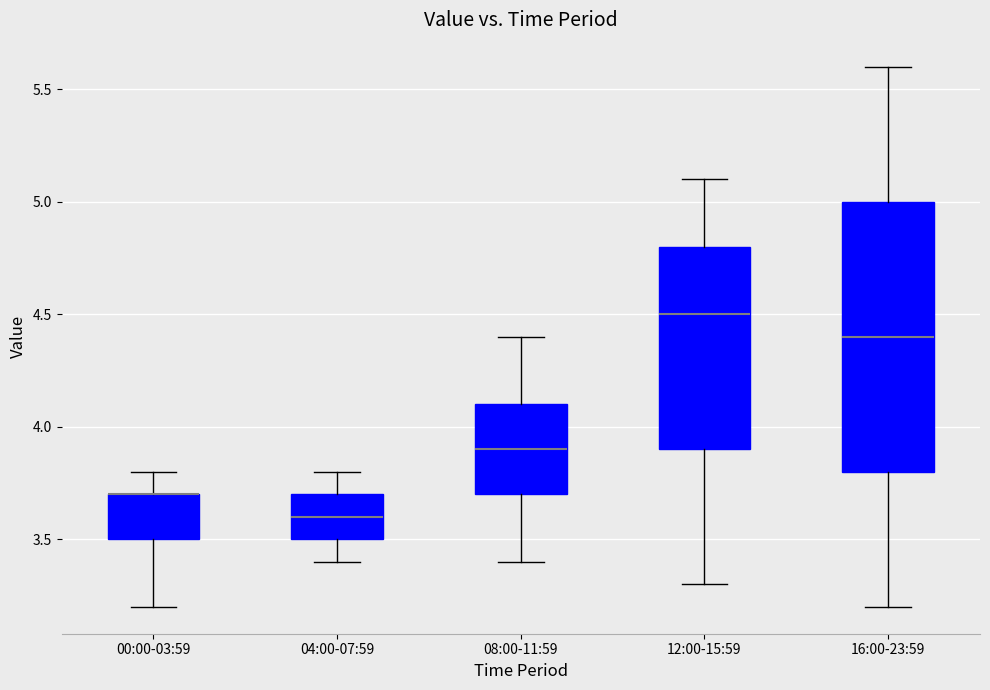

Reading left to right, read every box against the y-axis: the position of its median line, the range the box covers, and the ends of its whiskers. The values are not printed on the chart, so give them approximately, as read against the axis.

00:00-03:59: median 3.7 (drawn on the box's upper edge), box 3.5 to 3.7, whiskers 3.2 to 3.8
04:00-07:59: median 3.6, box 3.5 to 3.7, whiskers 3.4 to 3.8
08:00-11:59: median 3.9, box 3.7 to 4.1, whiskers 3.4 to 4.4
12:00-15:59: median 4.5, box 3.9 to 4.8, whiskers 3.3 to 5.1
16:00-23:59: median 4.4, box 3.8 to 5.0, whiskers 3.2 to 5.6